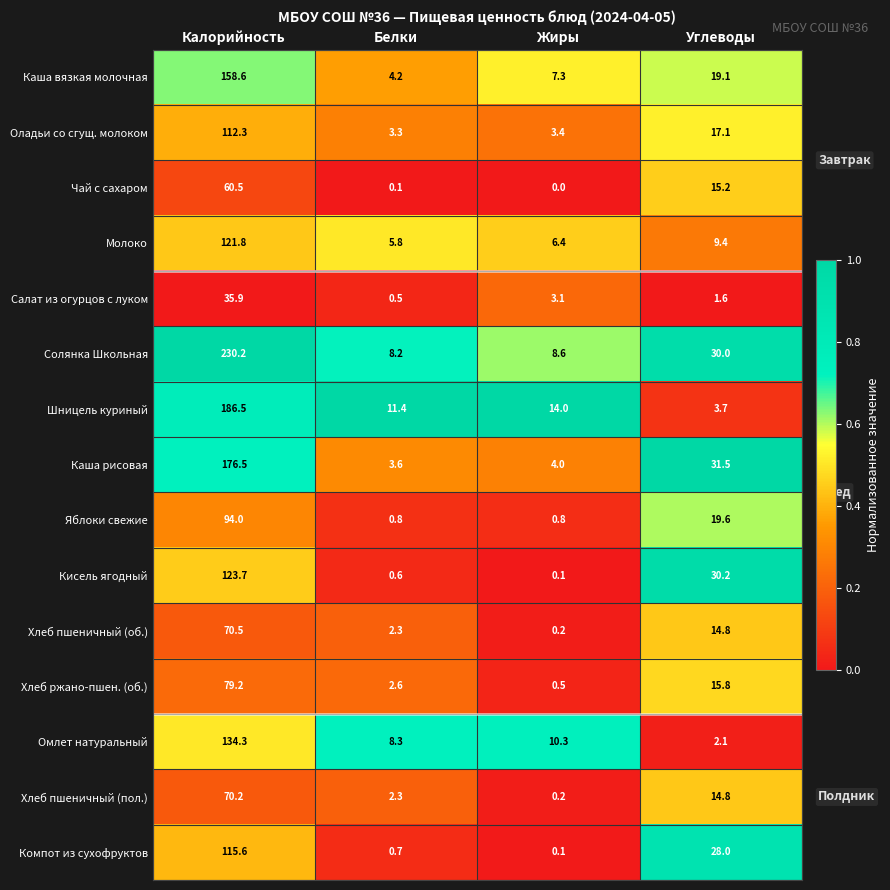

What is the difference between the maximum and minimum values in the Хлеб пшеничный (пол.) series?

70.0